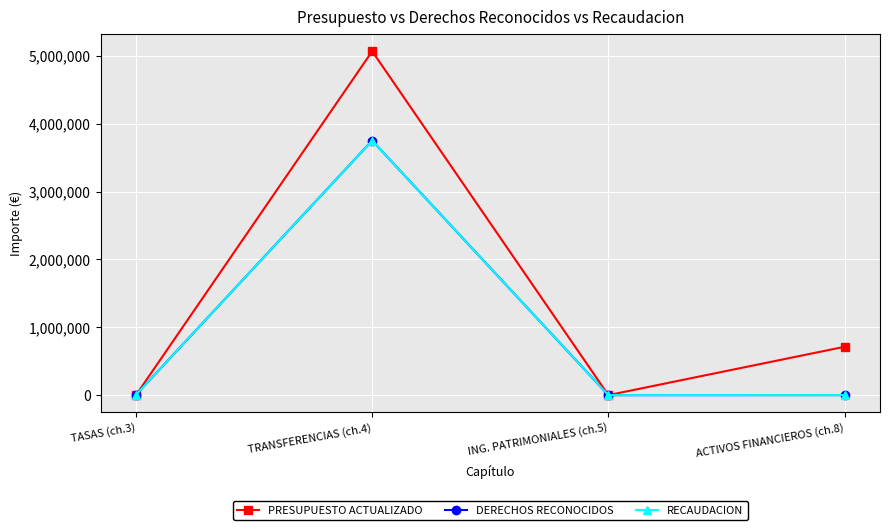

At which label does DERECHOS RECONOCIDOS reach its peak?

TRANSFERENCIAS (ch.4)